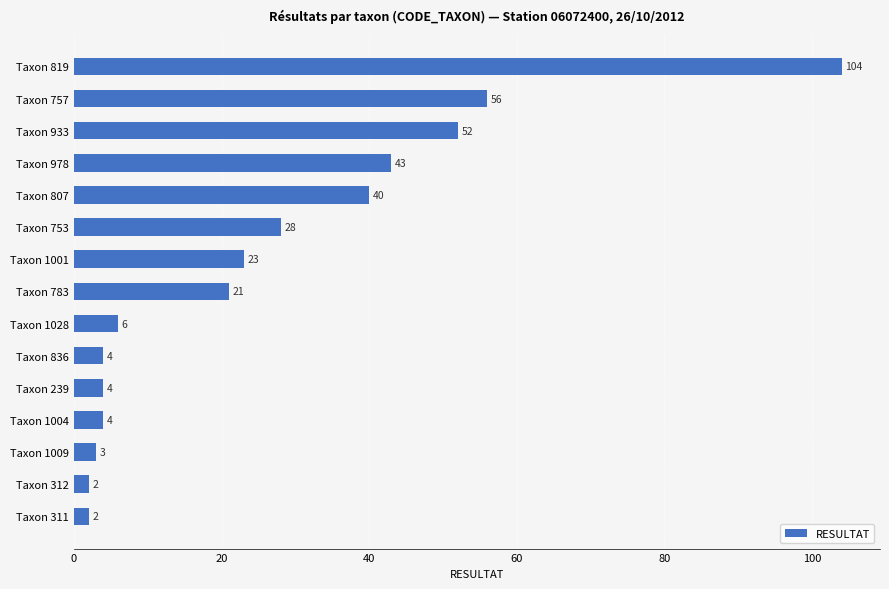

What is the value of the 14th bar from the top?

2